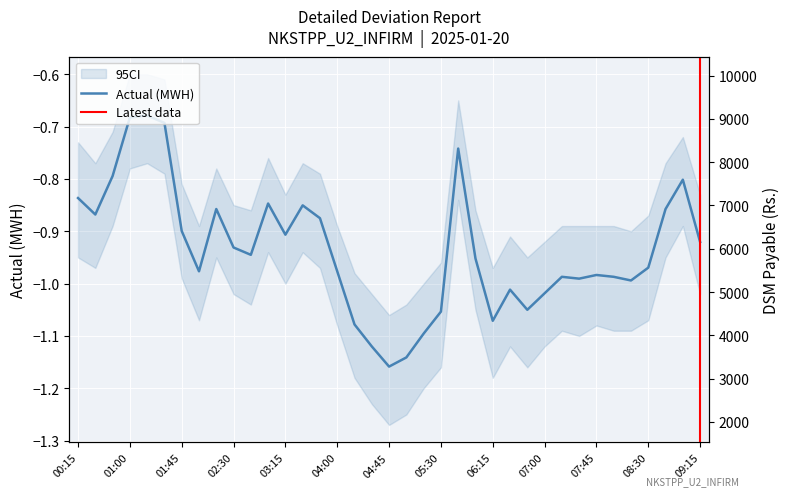

Is it true that Actual (MWH) equals -1.0 at 04:00?

True